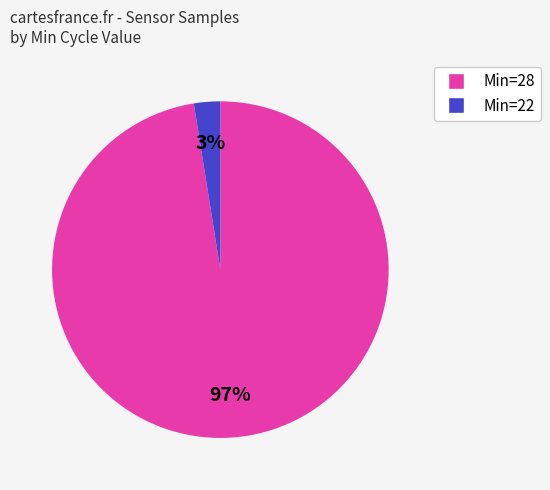

To the nearest percent, what is the average slice percentage?

50%